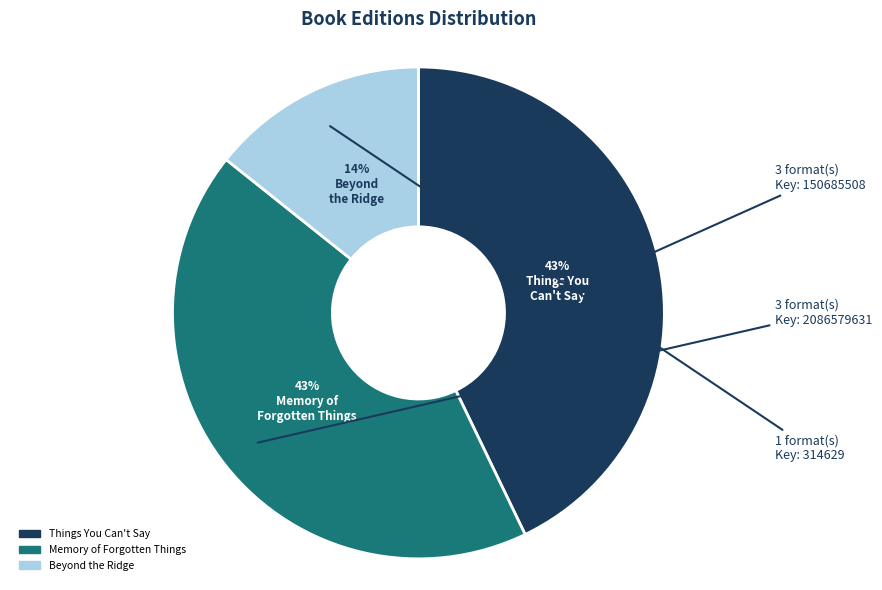

To the nearest percent, what is the average slice percentage?

33%